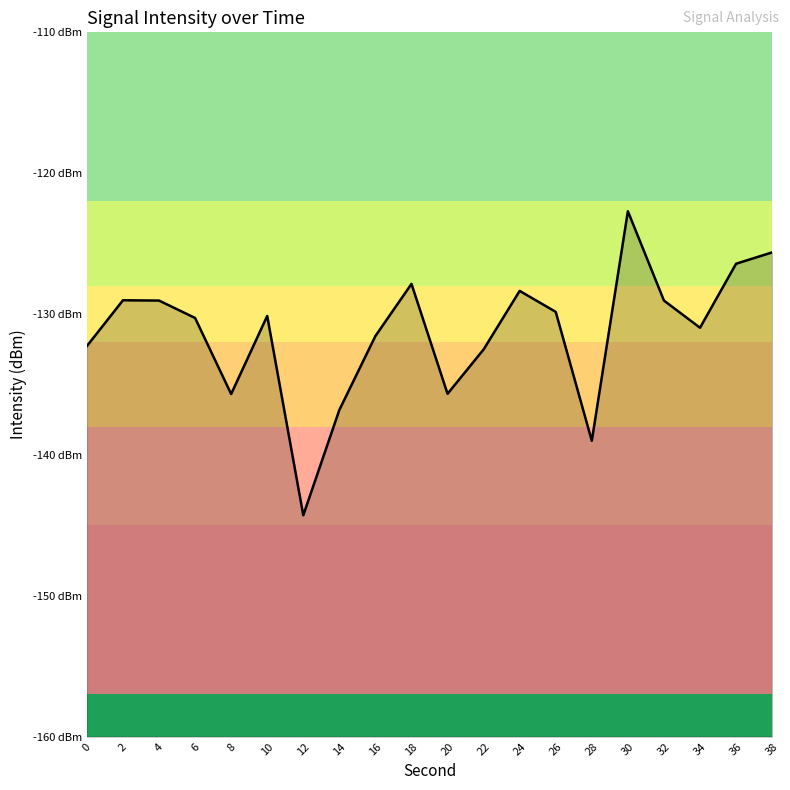

How many lines are shown in the chart?

1